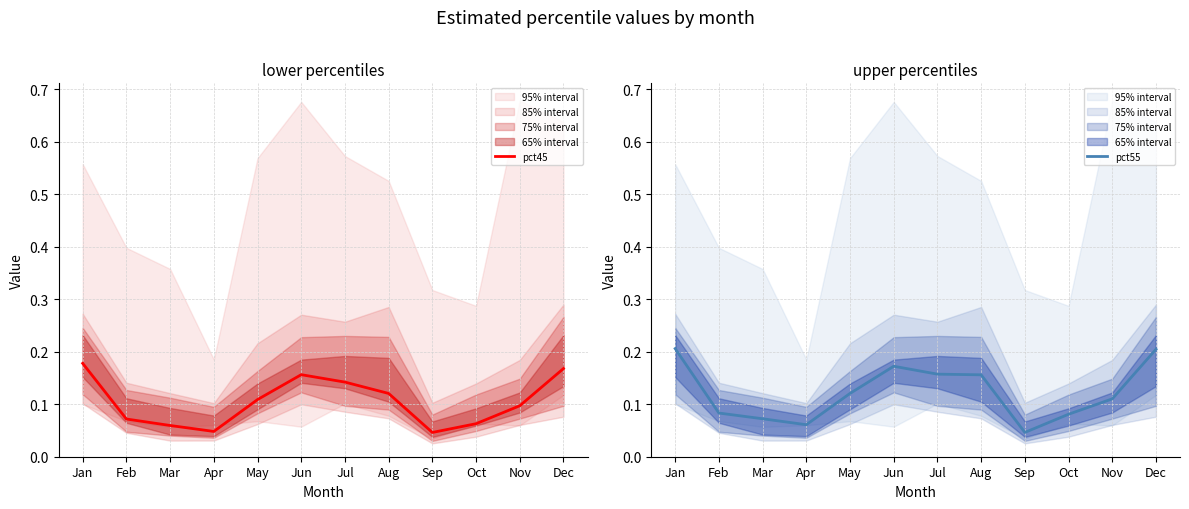

What is the sum of all pct55 values?

1.5